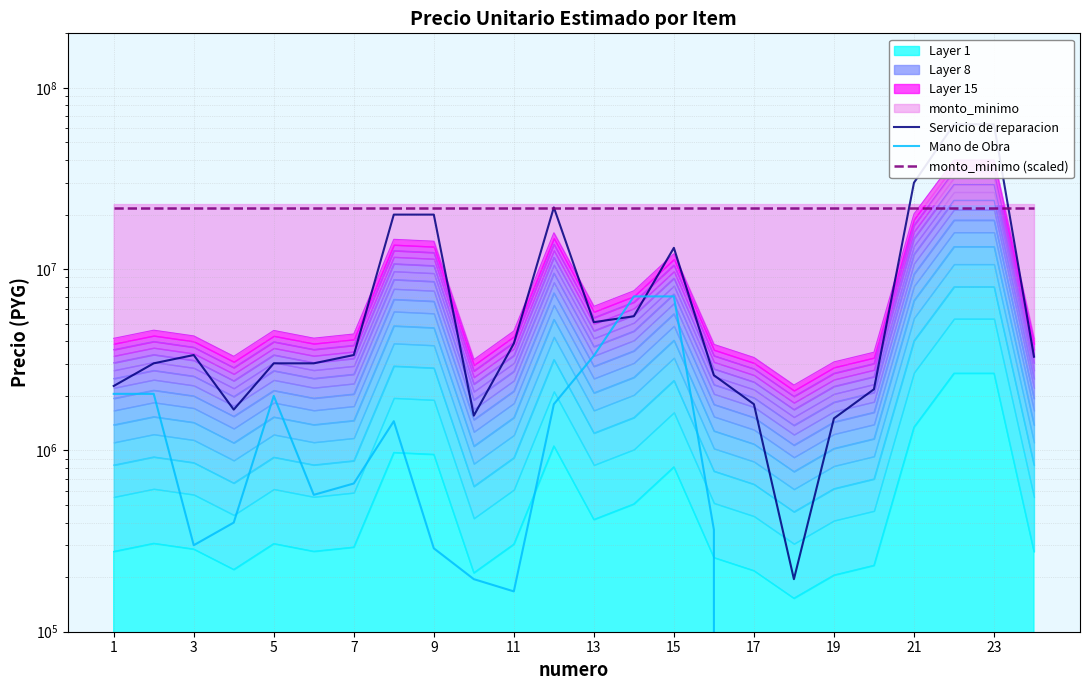

True or false: monto_minimo (scaled) has more than 2 interior local peaks.

False